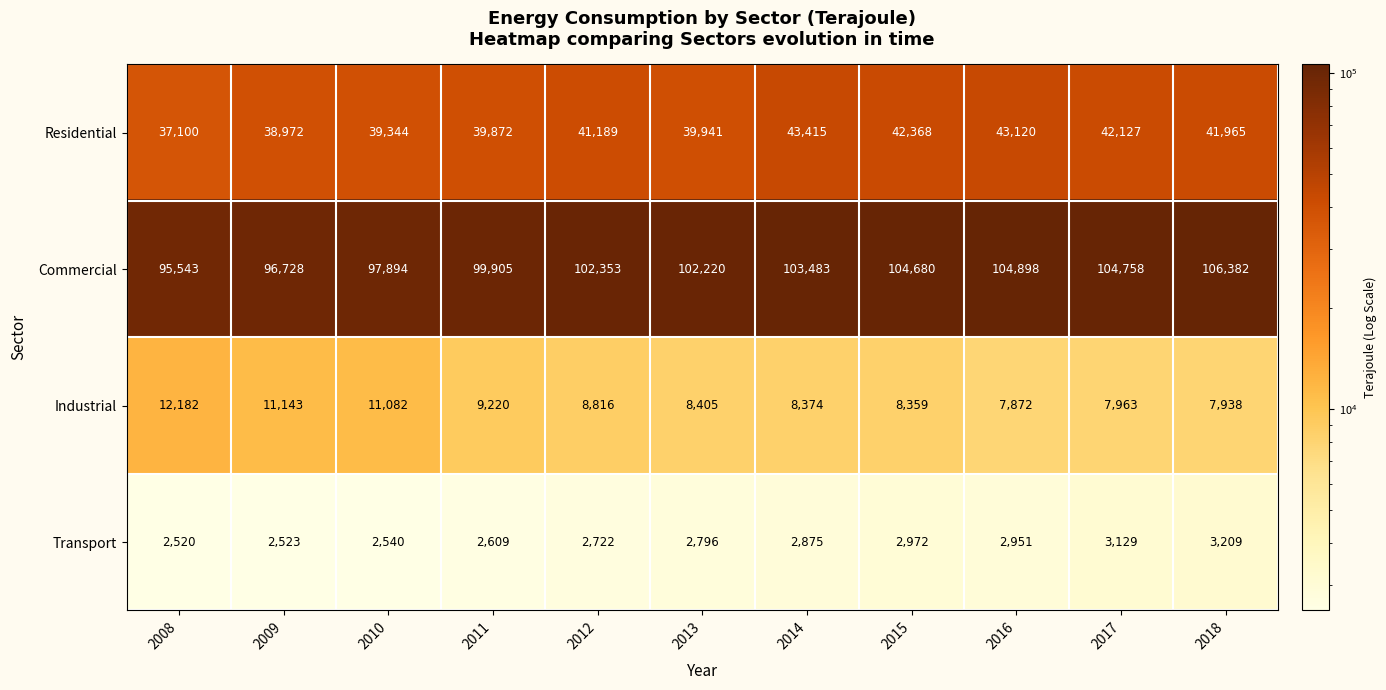

Which series has the widest spread of values?

Commercial